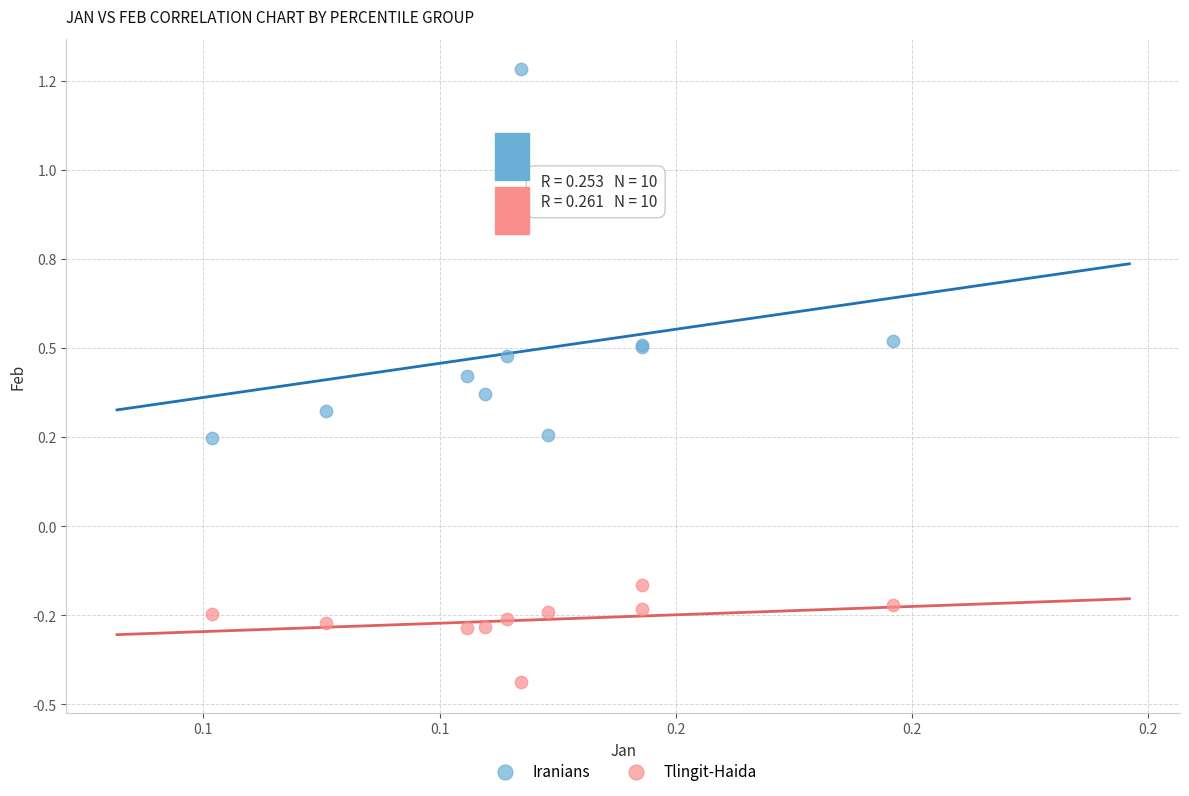

Which series reaches the maximum Y coordinate?

Iranians